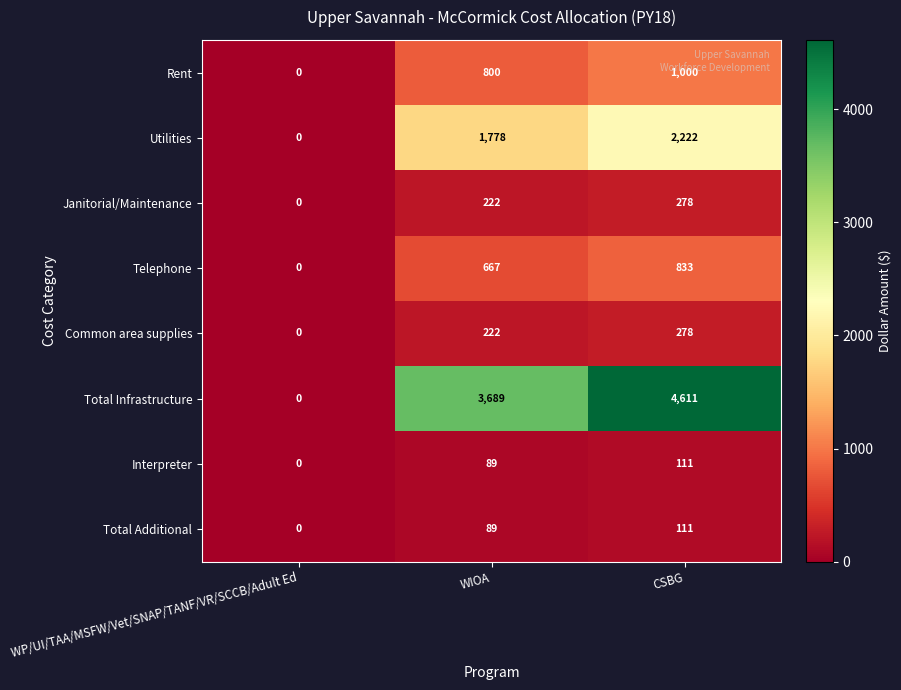

Rank the categories by Telephone value from lowest to highest.

WP/UI/TAA/MSFW/Vet/SNAP/TANF/VR/SCCB/Adult Ed, WIOA, CSBG